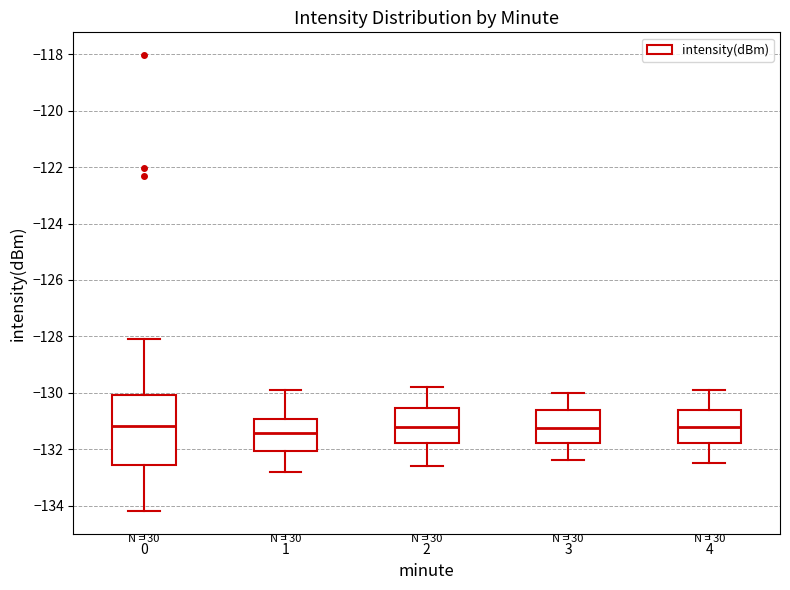

Comparing the boxes themselves (not the whiskers), which one is the tallest?

0